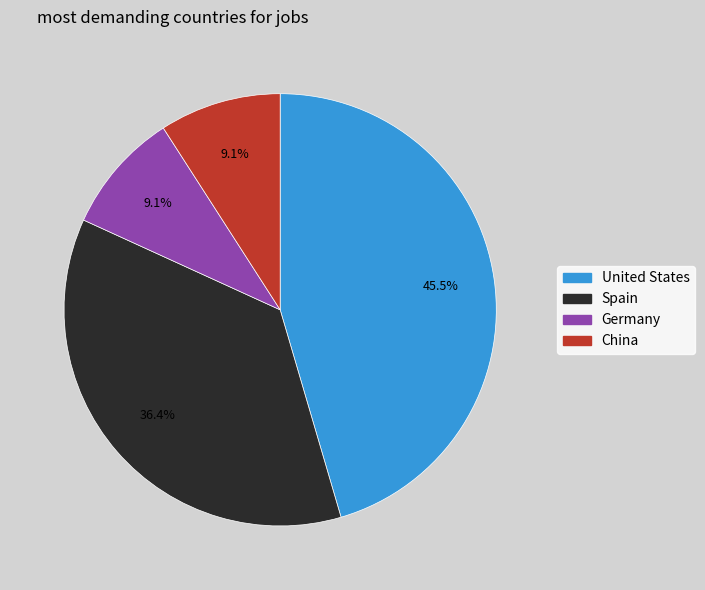

What is the largest slice in the pie chart?

United States